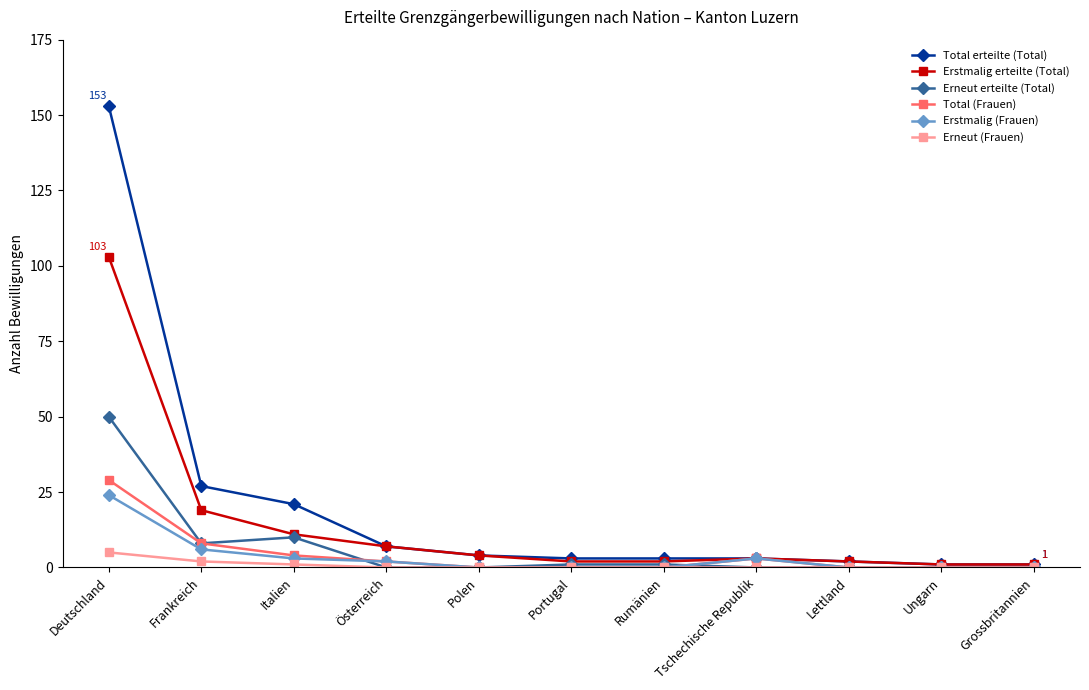

Is it true that Erneut (Frauen) equals 0 at Grossbritannien?

True